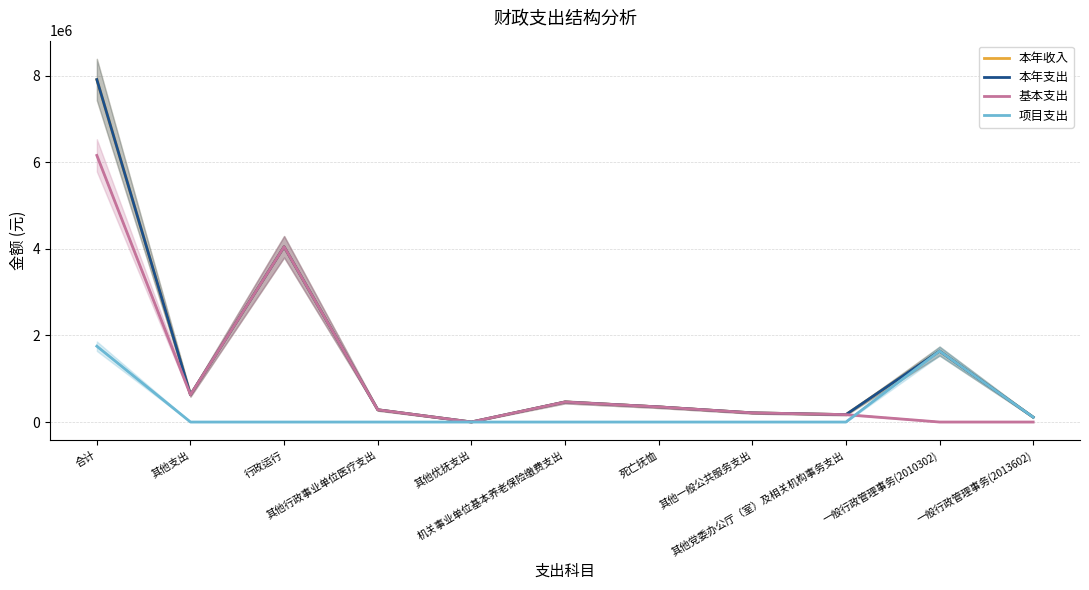

Reading left to right, extract all data points from this chart.

本年收入: 7911299.1	629366.0	4049579.2	283600.0	1090.0	463064.1	349645.6	212022.0	171180.0	1639760.4	111991.8
本年支出: 7911299.1	629366.0	4049579.2	283600.0	1090.0	463064.1	349645.6	212022.0	171180.0	1639760.4	111991.8
基本支出: 6159546.9	629366.0	4049579.2	283600.0	1090.0	463064.1	349645.6	212022.0	171180.0	0.0	0.0
项目支出: 1751752.2	0.0	0.0	0.0	0.0	0.0	0.0	0.0	0.0	1639760.4	111991.8